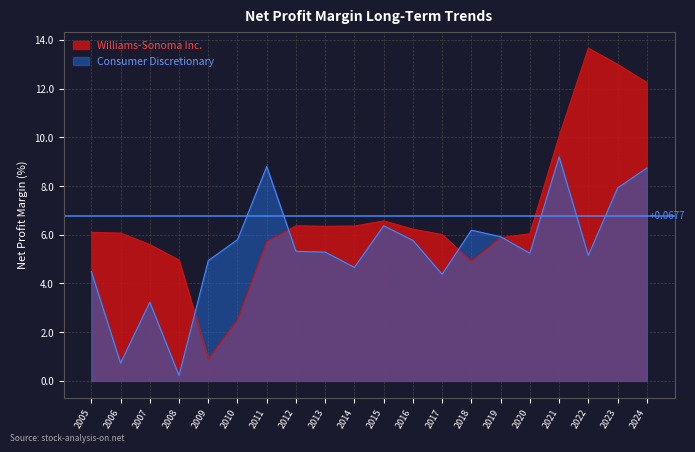

In Williams-Sonoma Inc., how many points are higher than both neighbors (excluding endpoints)?

3